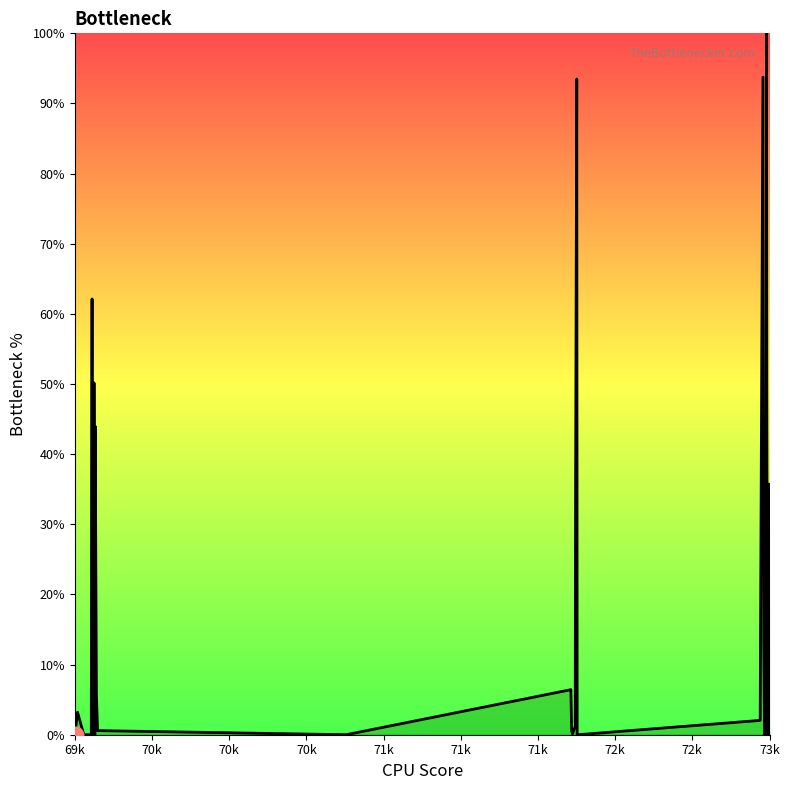

What is the greatest value displayed?

100.0